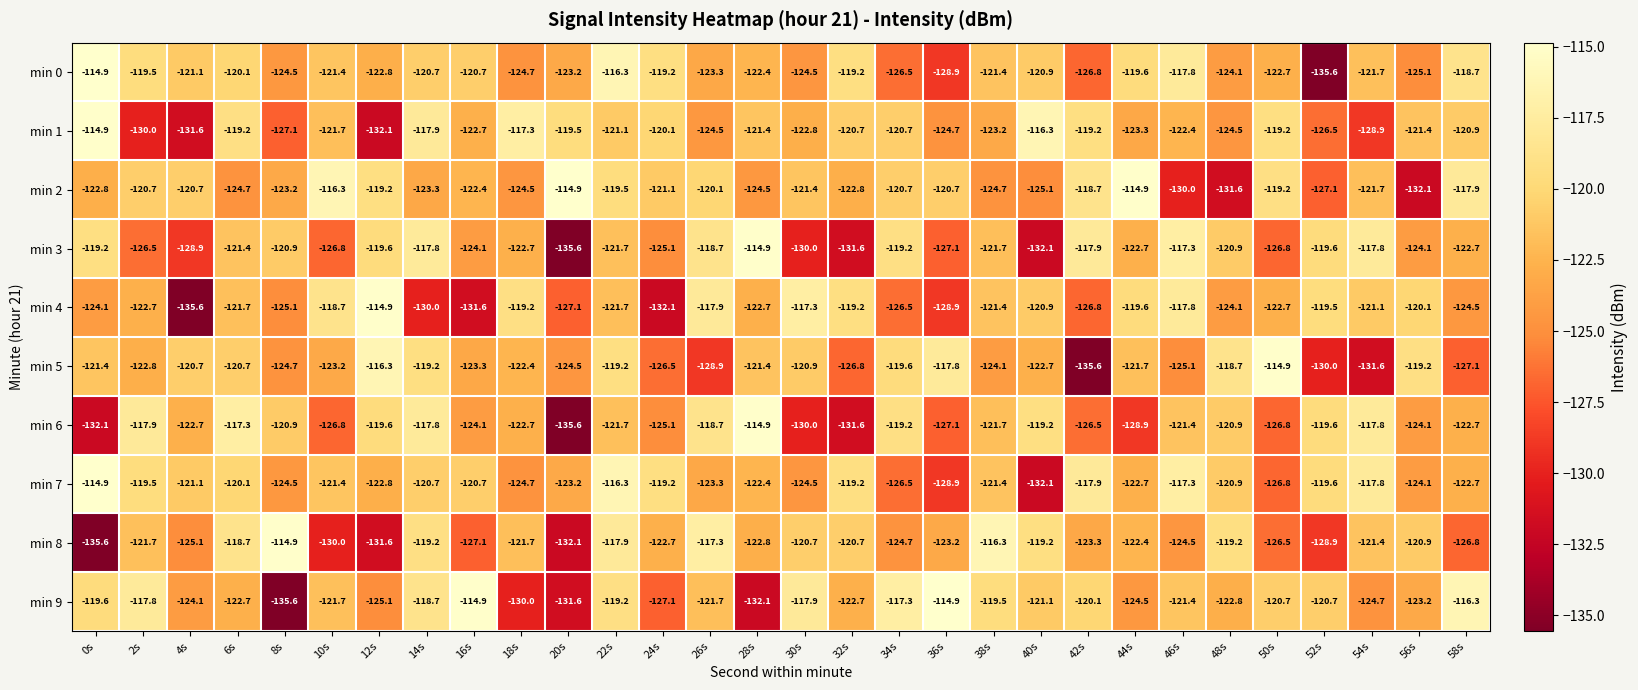

Where is min 9 nearest to the value -125?

12s